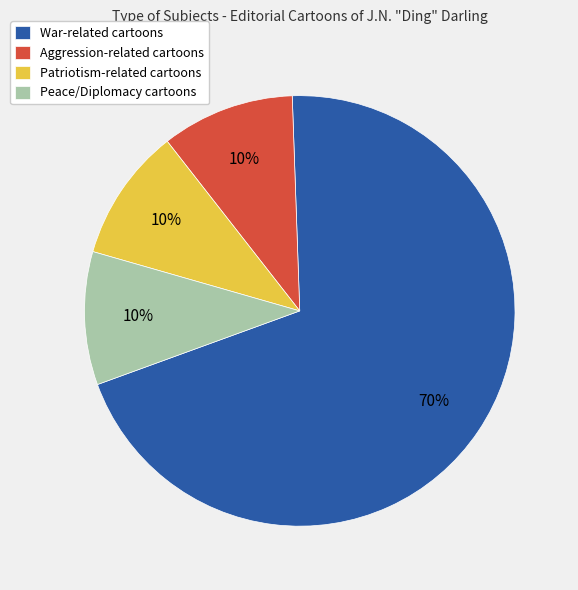

To the nearest percent, what is the average slice percentage?

25%